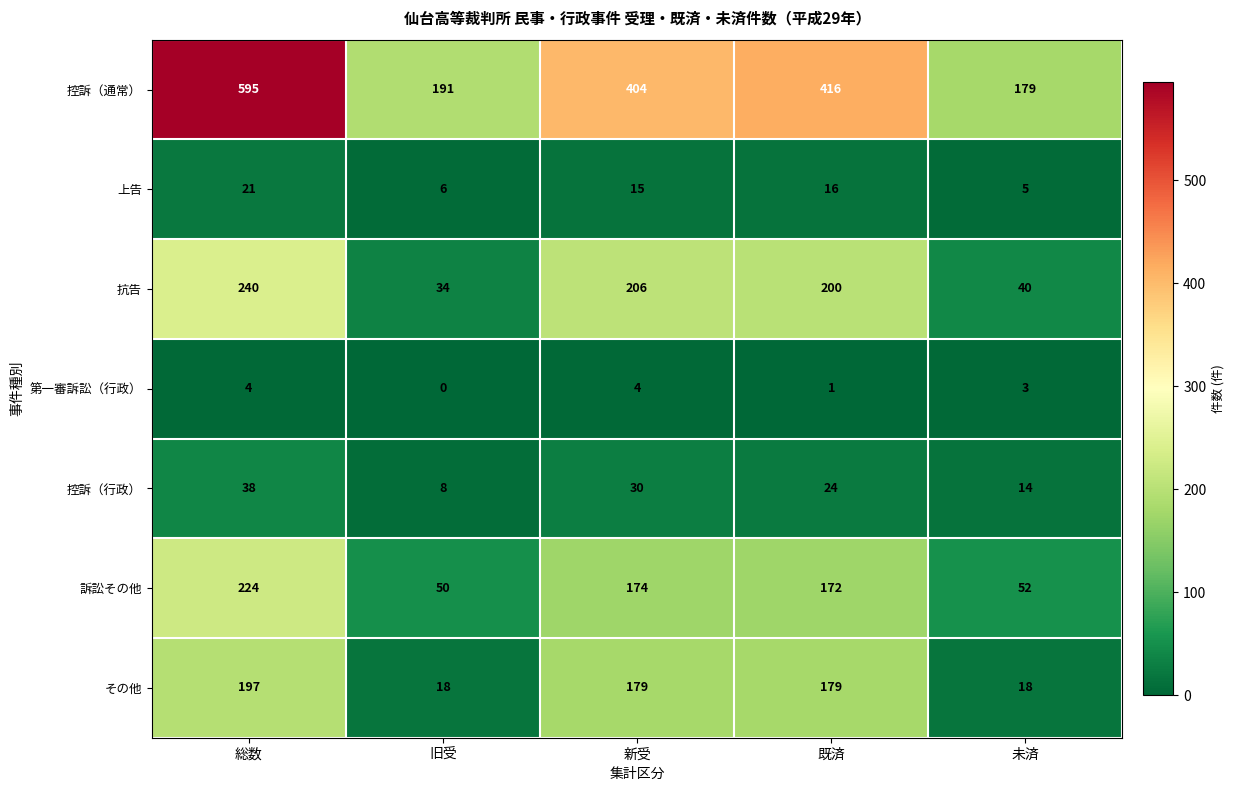

What is the difference between the second highest and second lowest values in the 控訴（通常） series?

225